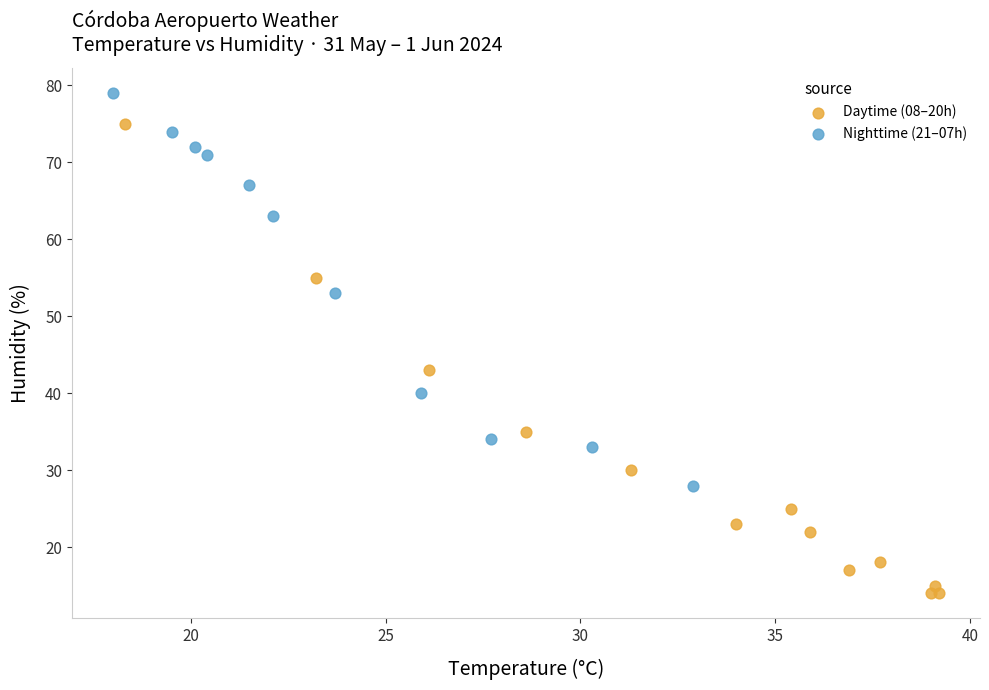

What are all the series names shown in the legend?

Daytime (08–20h), Nighttime (21–07h)